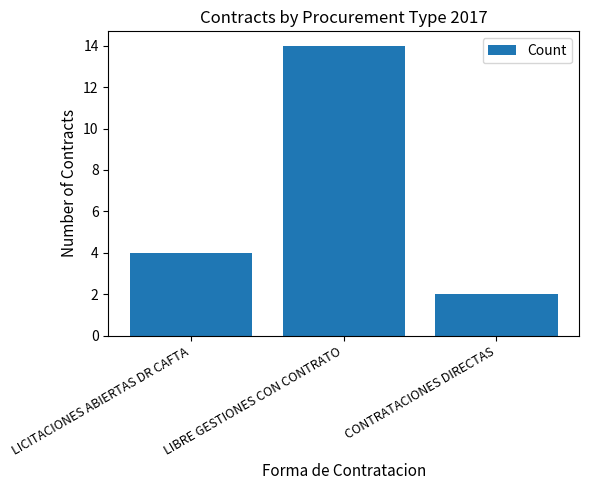

How many data points are less than 4?

1